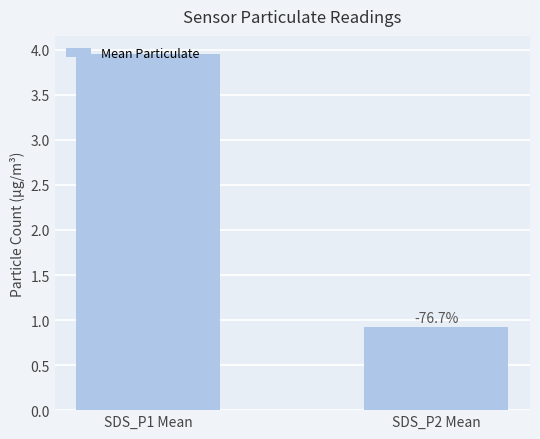

Are the bars horizontal?

No